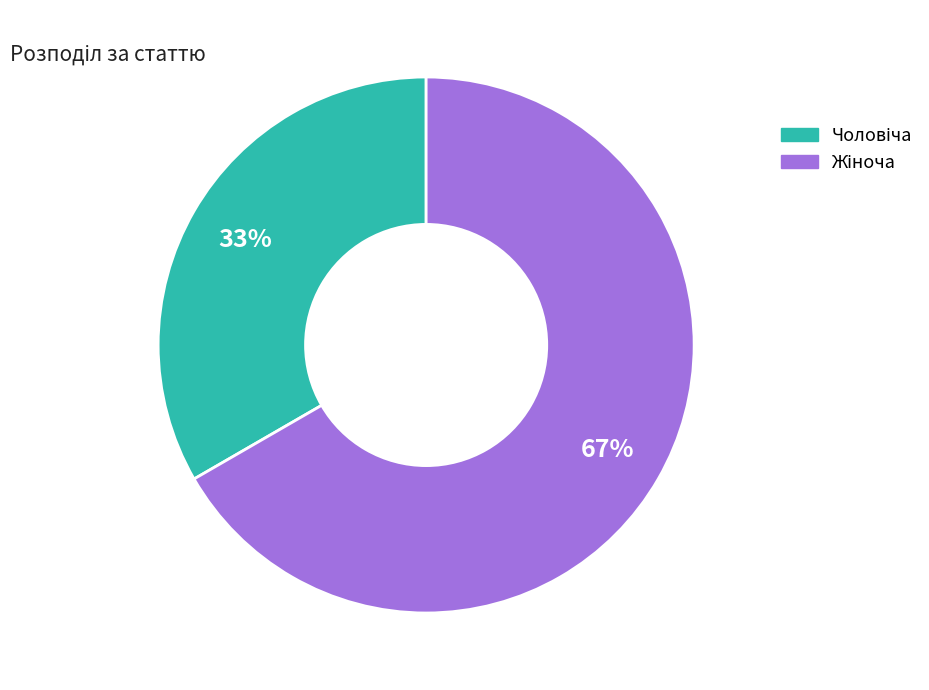

Is there any slice that represents more than half of the pie?

Yes